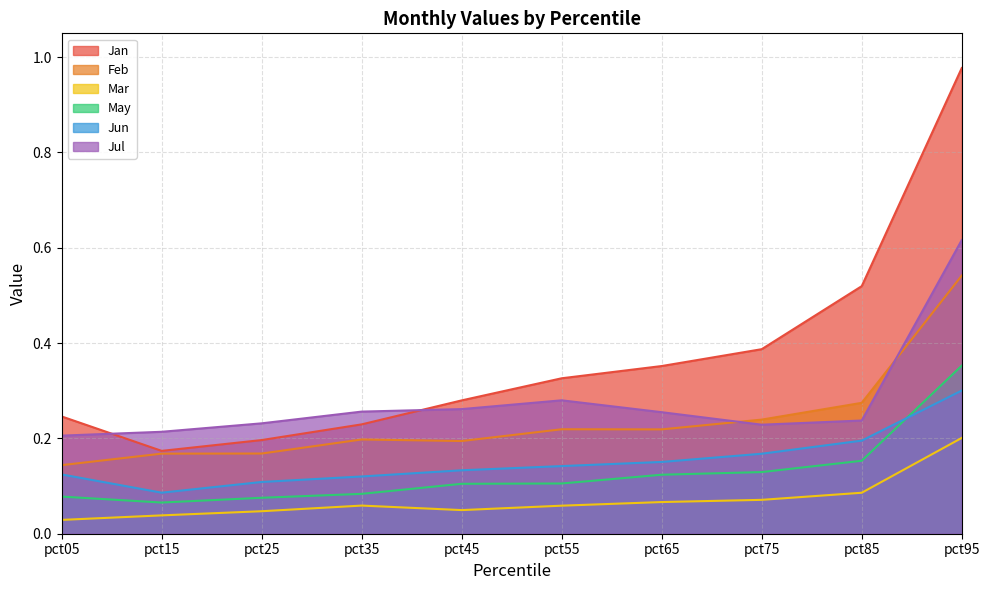

Reading right to left, list all the values displayed in this chart.

Jan: pct95=1.0	pct85=0.5	pct75=0.4	pct65=0.4	pct55=0.3	pct45=0.3	pct35=0.2	pct25=0.2	pct15=0.2	pct05=0.2
Feb: pct95=0.5	pct85=0.3	pct75=0.2	pct65=0.2	pct55=0.2	pct45=0.2	pct35=0.2	pct25=0.2	pct15=0.2	pct05=0.1
Mar: pct95=0.2	pct85=0.1	pct75=0.1	pct65=0.1	pct55=0.1	pct45=0.0	pct35=0.1	pct25=0.0	pct15=0.0	pct05=0.0
May: pct95=0.4	pct85=0.2	pct75=0.1	pct65=0.1	pct55=0.1	pct45=0.1	pct35=0.1	pct25=0.1	pct15=0.1	pct05=0.1
Jun: pct95=0.3	pct85=0.2	pct75=0.2	pct65=0.2	pct55=0.1	pct45=0.1	pct35=0.1	pct25=0.1	pct15=0.1	pct05=0.1
Jul: pct95=0.6	pct85=0.2	pct75=0.2	pct65=0.3	pct55=0.3	pct45=0.3	pct35=0.3	pct25=0.2	pct15=0.2	pct05=0.2